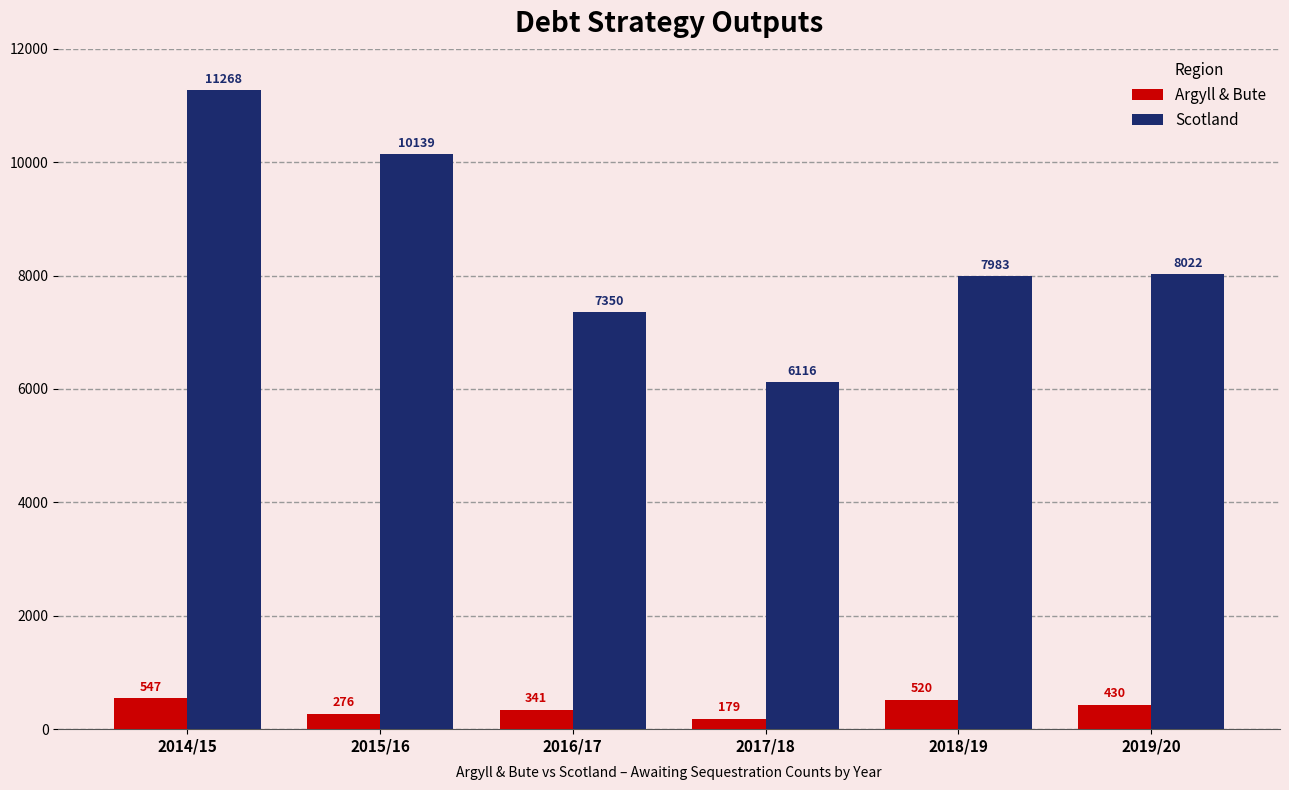

Rank the series by their average value, from highest to lowest.

Scotland, Argyll & Bute